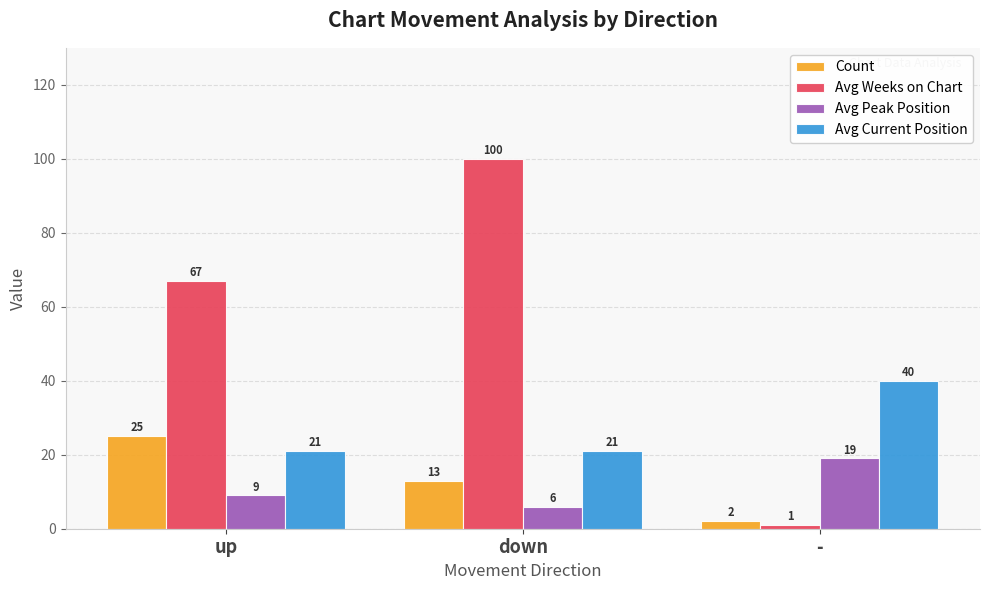

What is the minimum value for Count?

2